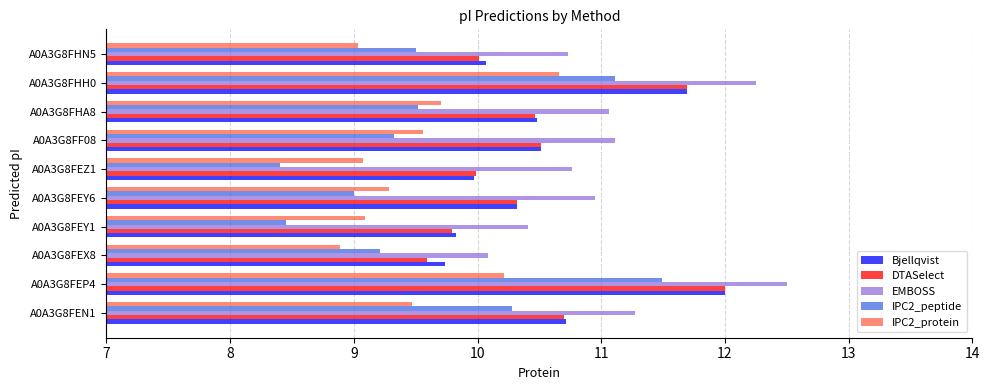

Which series has the widest spread of values?

IPC2_peptide